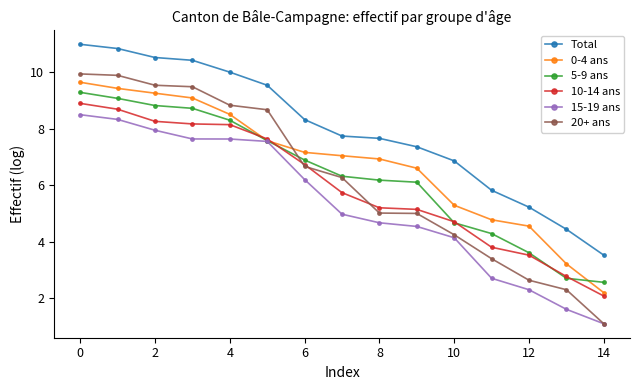

Which series has the largest total across all categories?

Total